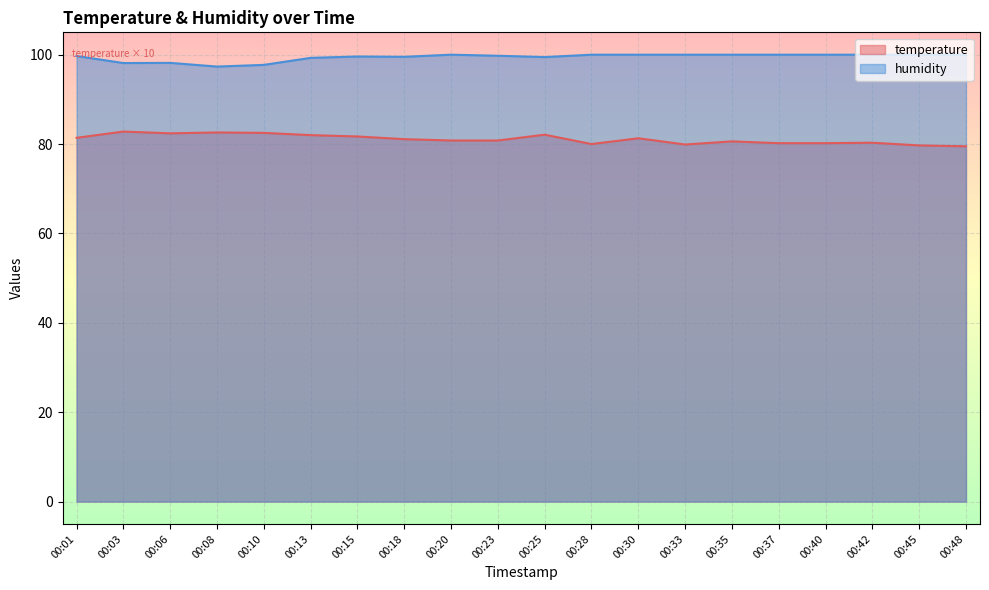

Rank the series by their maximum value, from lowest to highest.

temperature, humidity